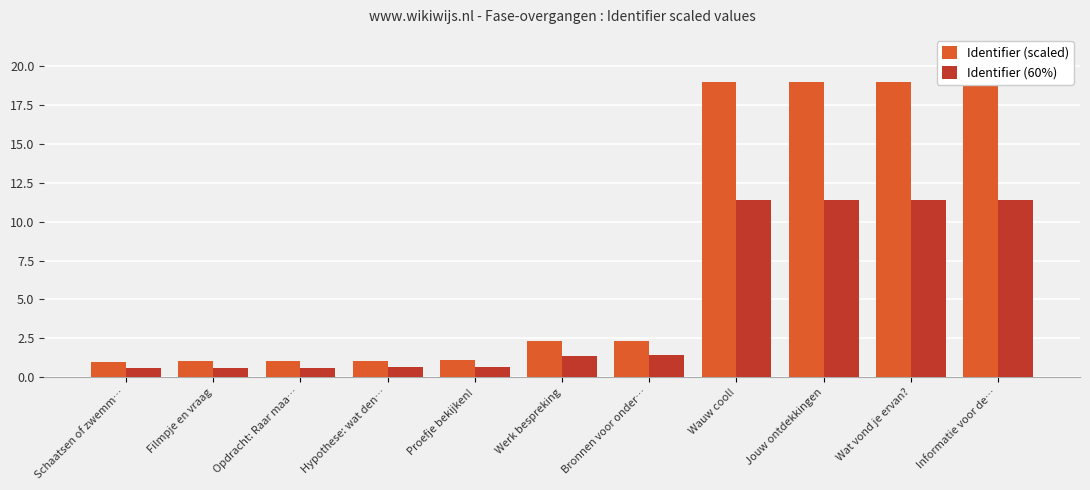

The Identifier (60%) series shows 11.4 at Wauw cool!. True or false?

True